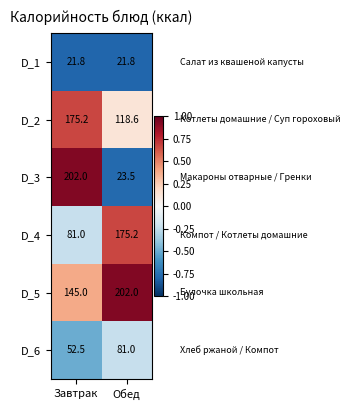

What is the highest value of the D_1 series?

21.8